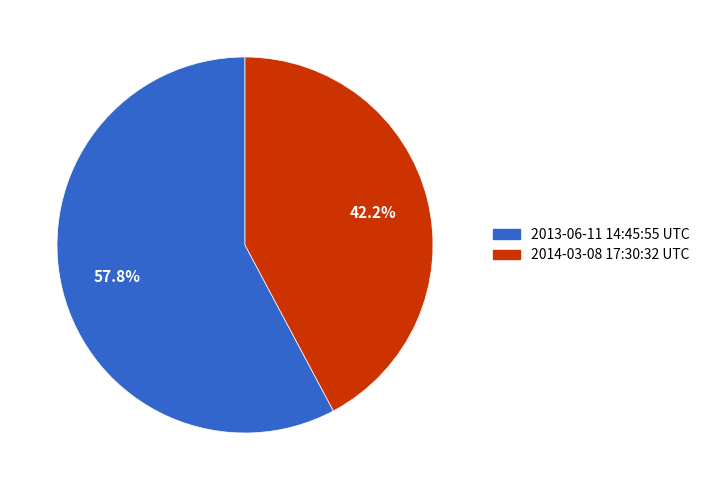

Count the number of slices in the pie.

2